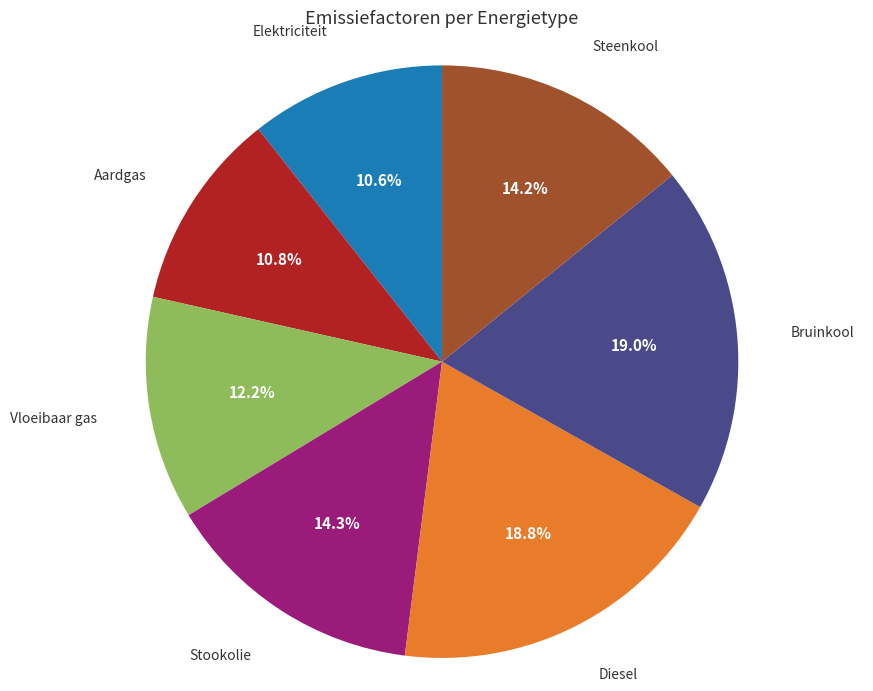

Does any single category account for the majority?

No